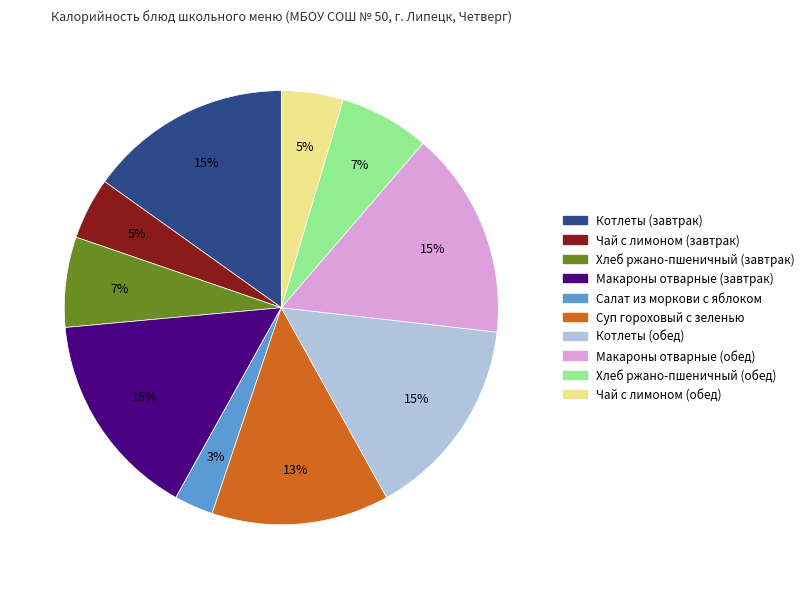

What is the ratio of the value at Чай с лимоном (завтрак) to the value at Котлеты (завтрак)?

0.3